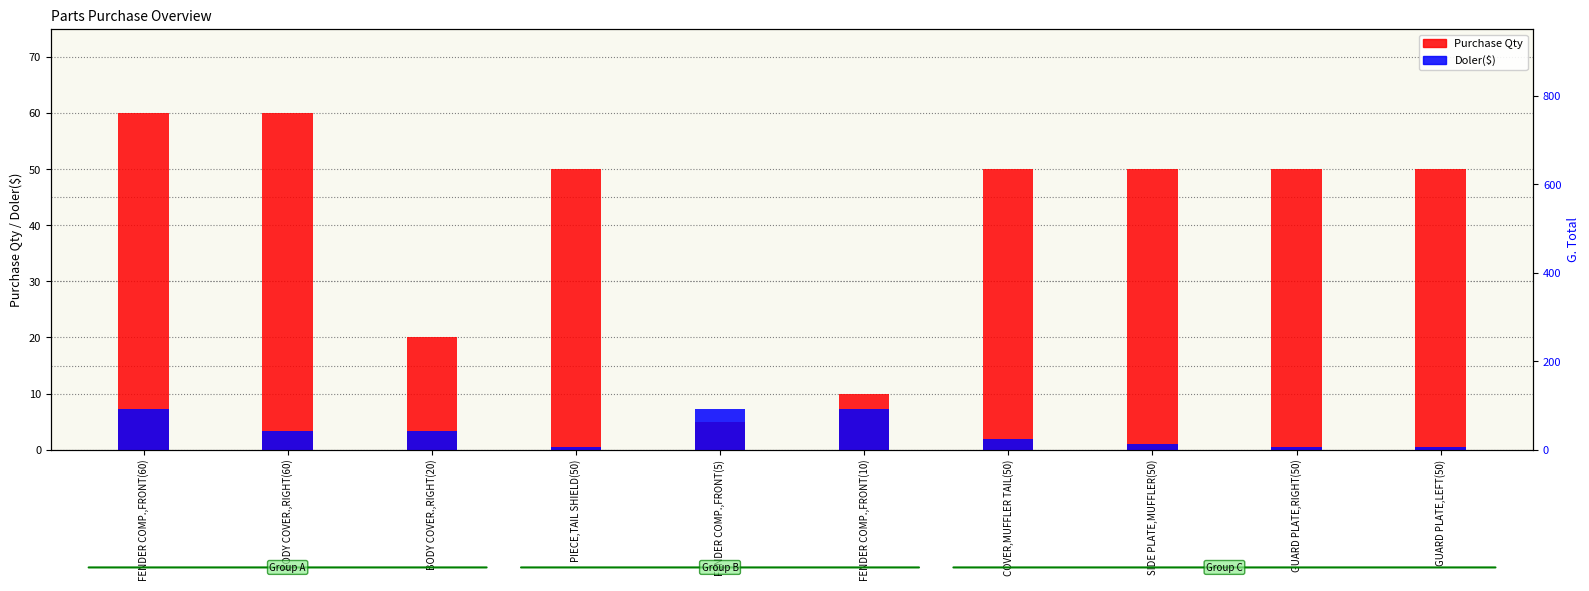

Reading right to left, transcribe all the data shown in this chart.

Purchase Qty: 50.0	50.0	50.0	50.0	10.0	5.0	50.0	20.0	60.0	60.0
Doler($): 0.6	0.6	1.0	1.9	7.2	7.2	0.5	3.4	3.4	7.2
G. Total: 61.5	61.5	110.2	187.0	793.2	793.2	57.2	368.2	368.2	793.2